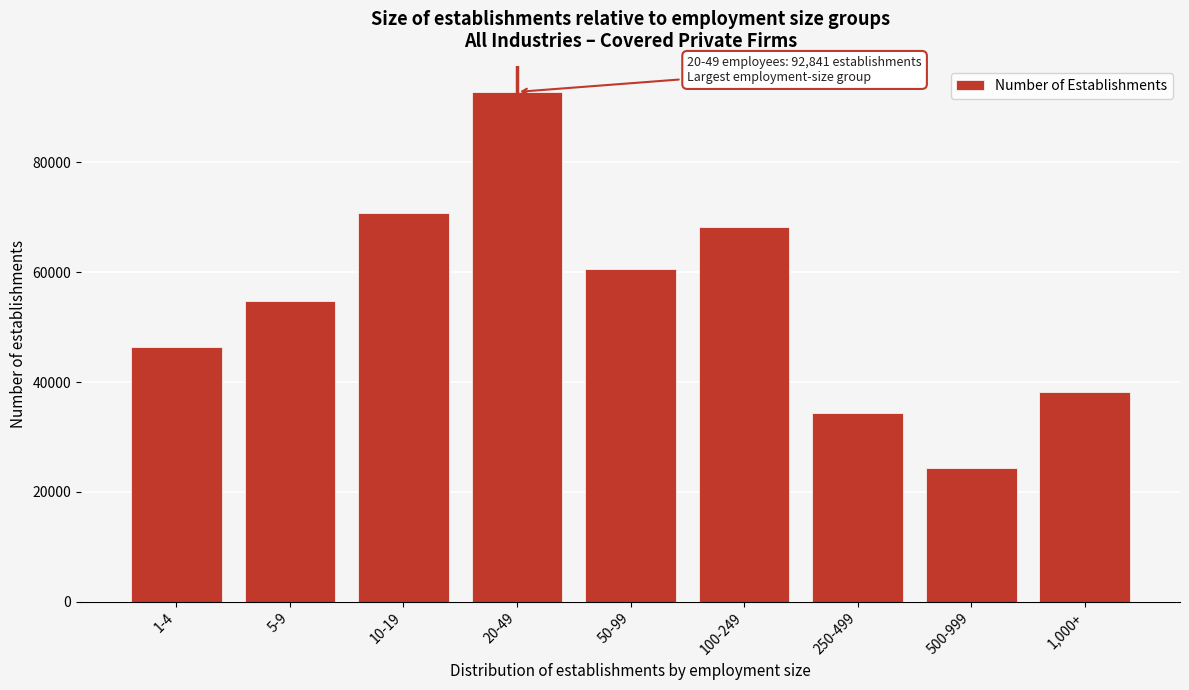

Reading left to right, extract all data points from this chart.

1-4=46338	5-9=54753	10-19=70863	20-49=92841	50-99=60621	100-249=68301	250-499=34367	500-999=24341	1,000+=38136